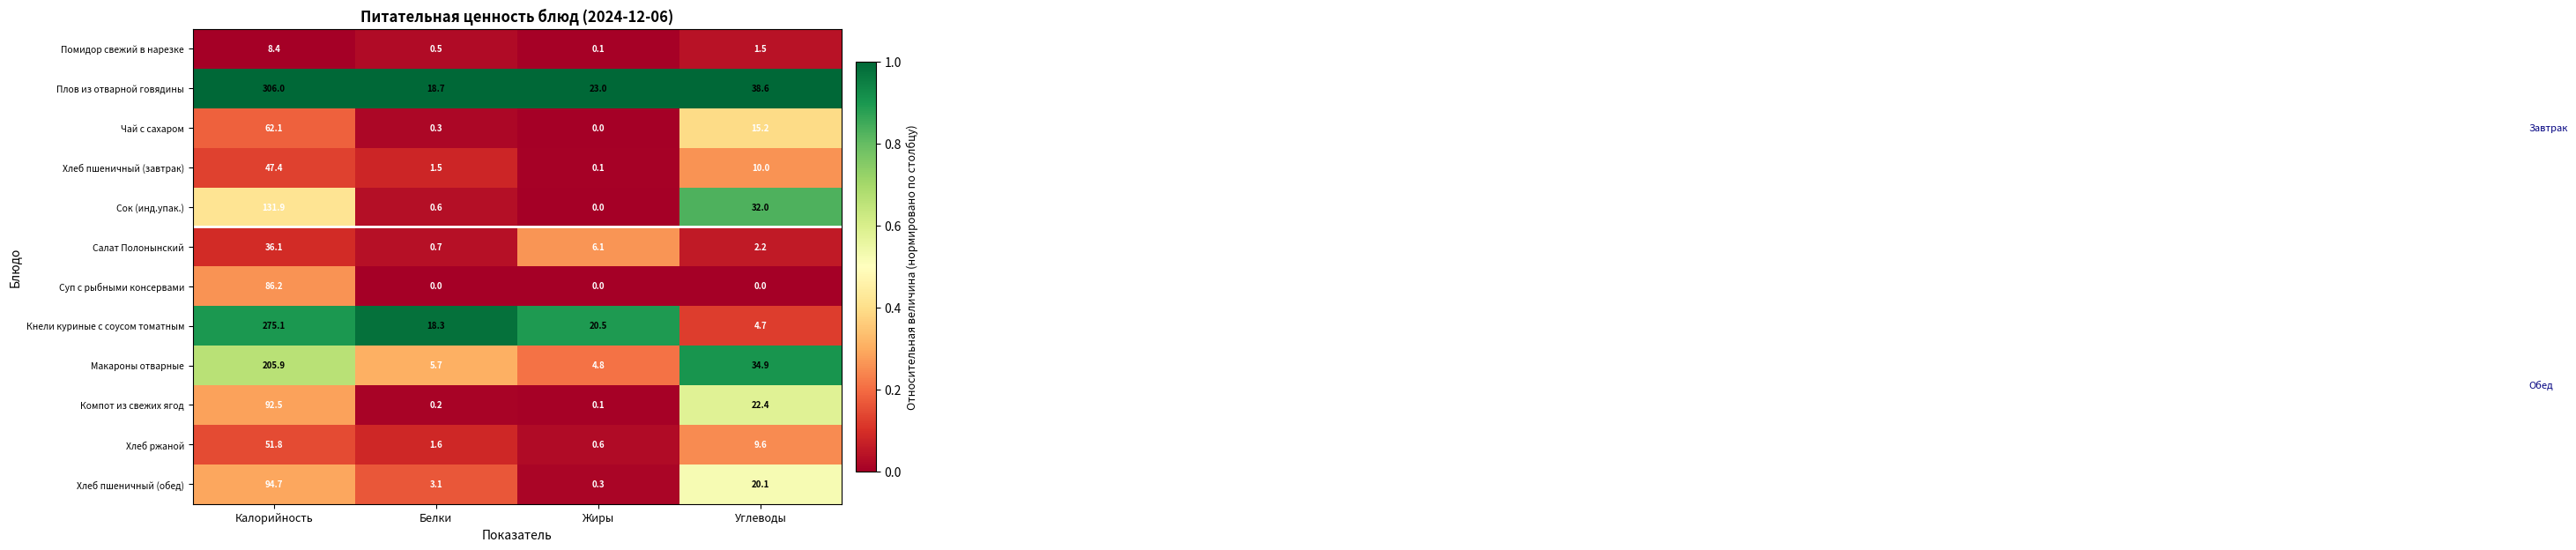

Is it true that Хлеб пшеничный (завтрак) equals 5.2 at Углеводы?

False